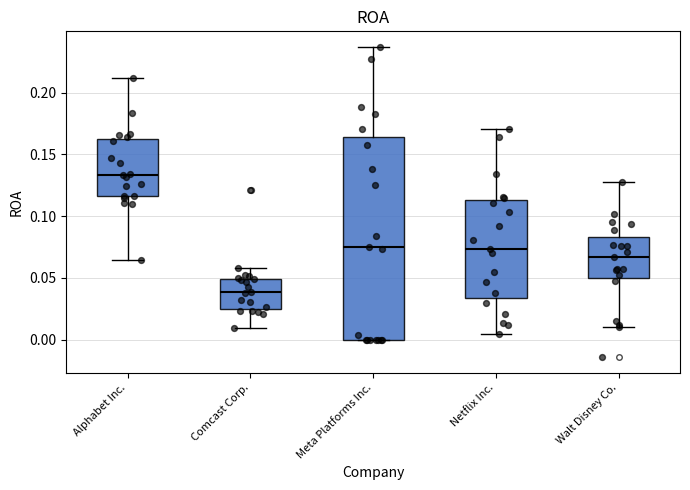

Reading left to right, transcribe this box plot: for each box, give where its median line is, the range the box spans, and where its two whiskers end, as read against the y-axis. The values are not printed on the chart, so give them approximately, as read against the axis.

Alphabet Inc.: median 0.135, box 0.115 to 0.165, whiskers 0.065 to 0.210
Comcast Corp.: median 0.040, box 0.025 to 0.050, whiskers 0.010 to 0.060
Meta Platforms Inc.: median 0.075, box 0.000 to 0.165, whiskers 0.000 to 0.235
Netflix Inc.: median 0.075, box 0.035 to 0.115, whiskers 0.005 to 0.170
Walt Disney Co.: median 0.065, box 0.050 to 0.085, whiskers 0.010 to 0.130